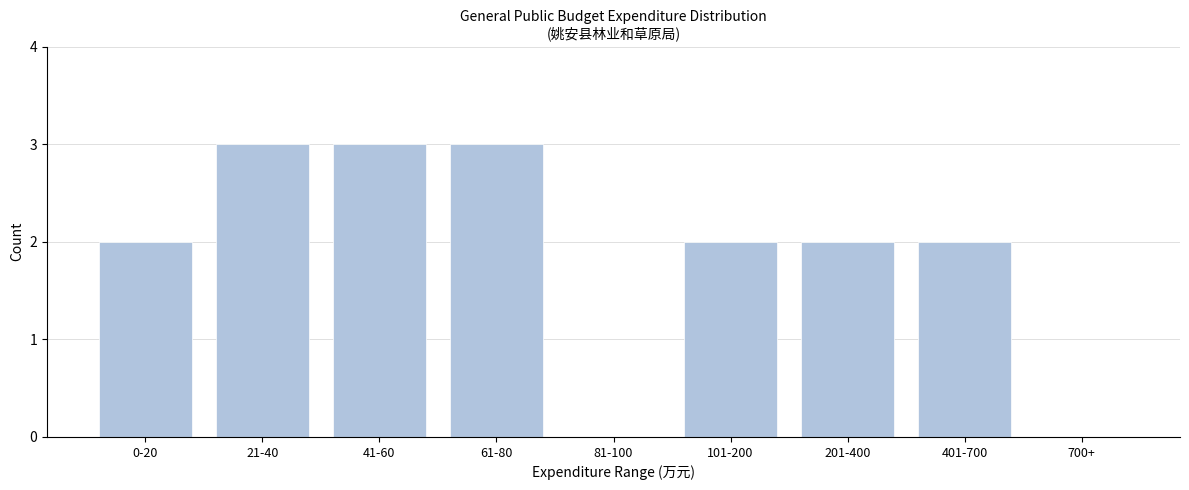

Reading right to left, list all the values displayed in this chart.

700+=0	401-700=2	201-400=2	101-200=2	81-100=0	61-80=3	41-60=3	21-40=3	0-20=2